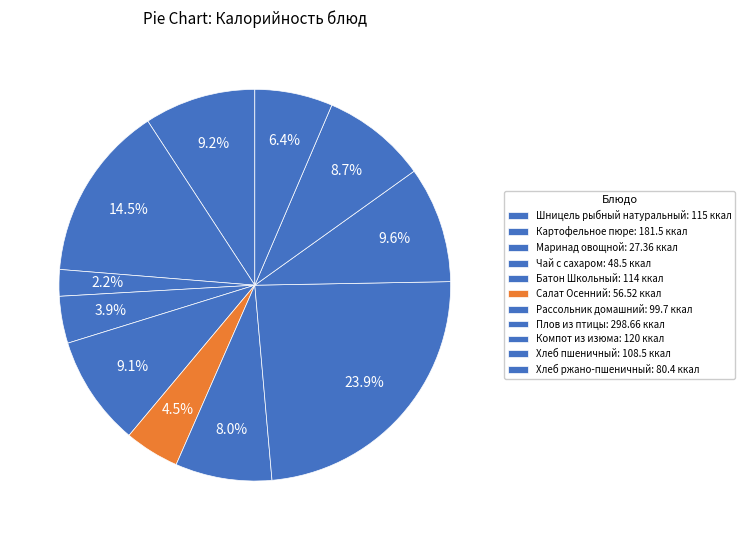

How many segments does this pie chart have?

11